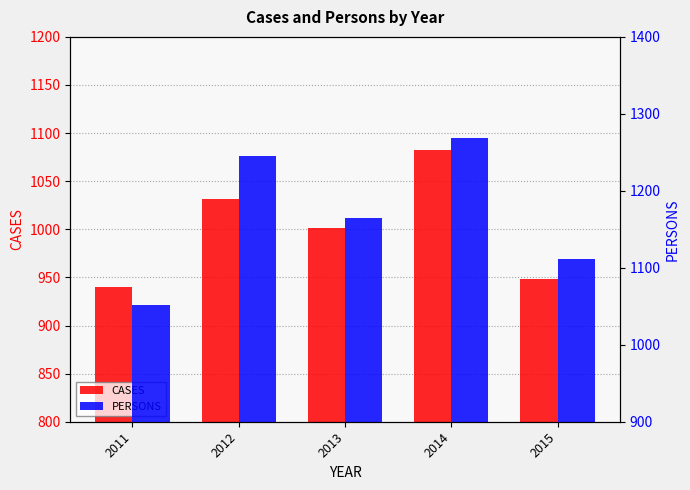

Which series has the largest total across all categories?

PERSONS